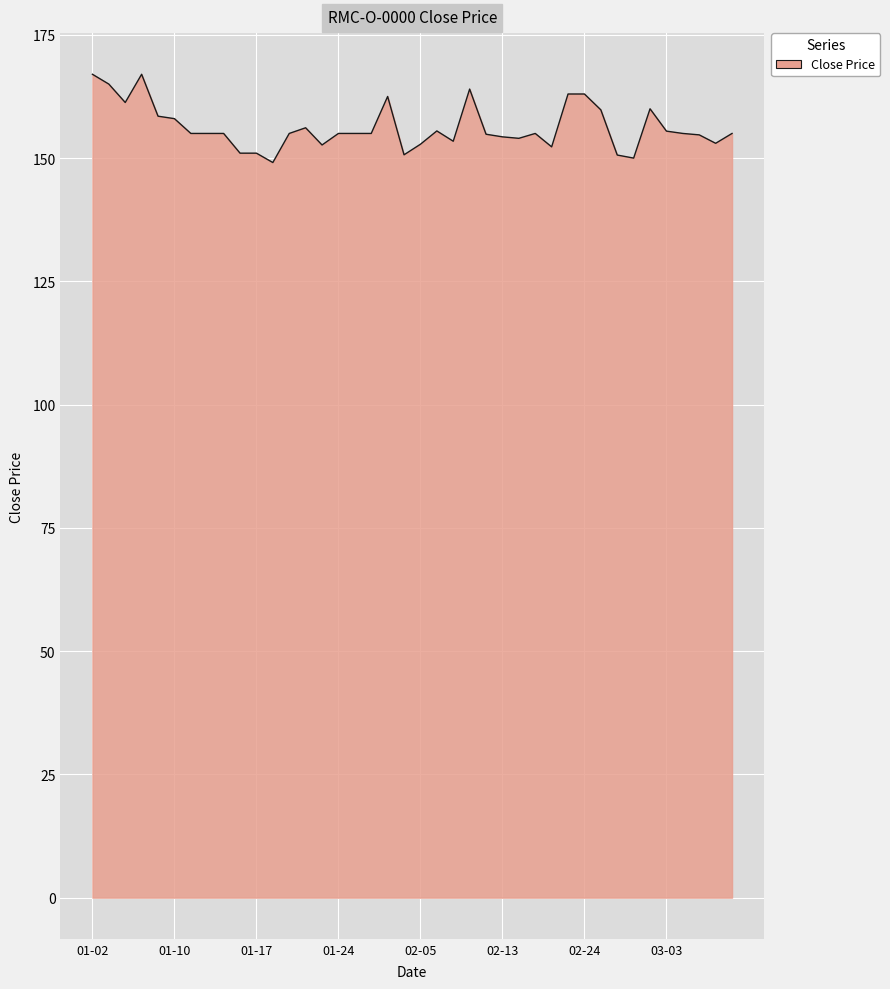

What is the difference between the maximum and minimum values?

17.9